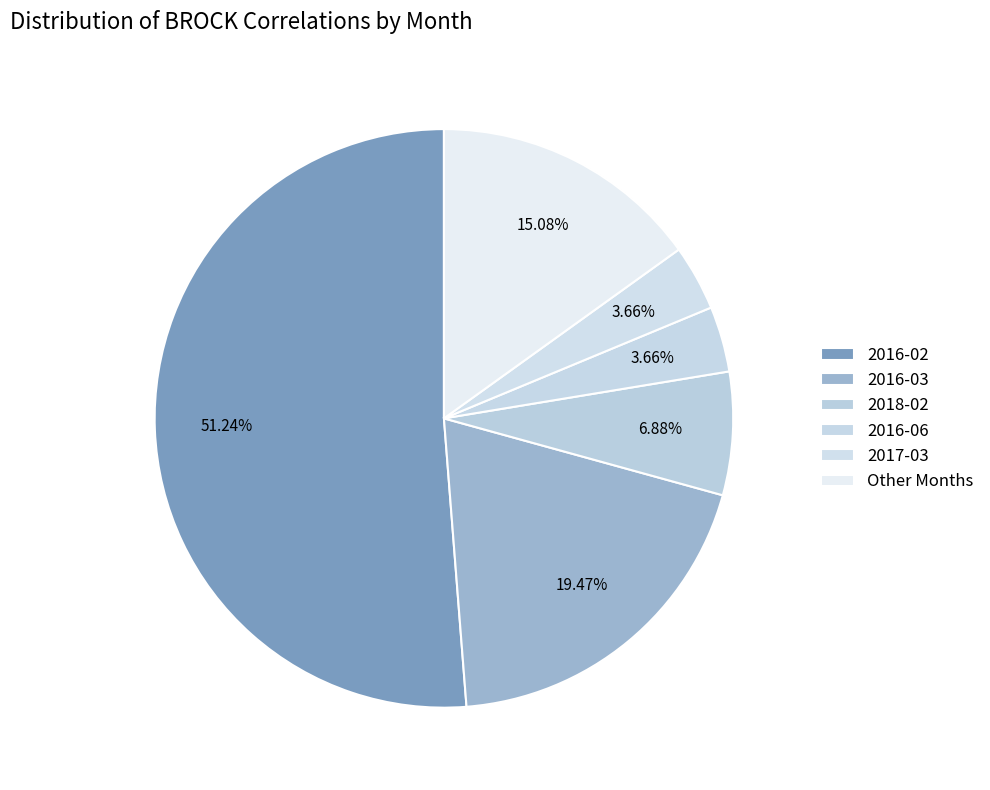

Count the number of slices in the pie.

6